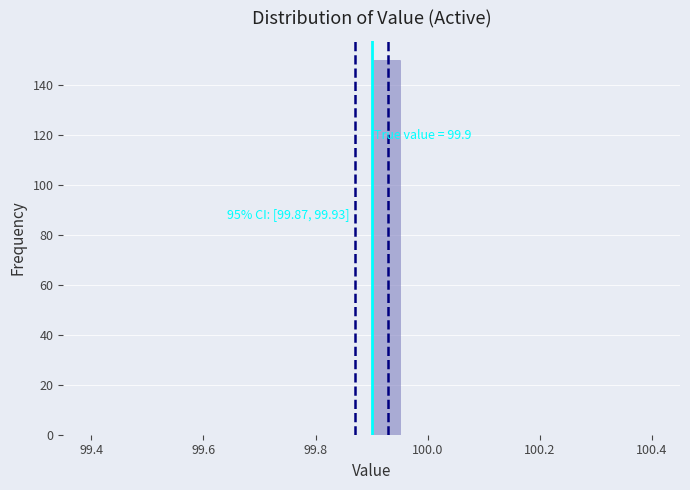

Read against the x-axis, roughly where is the centre of the tallest bar?

99.92